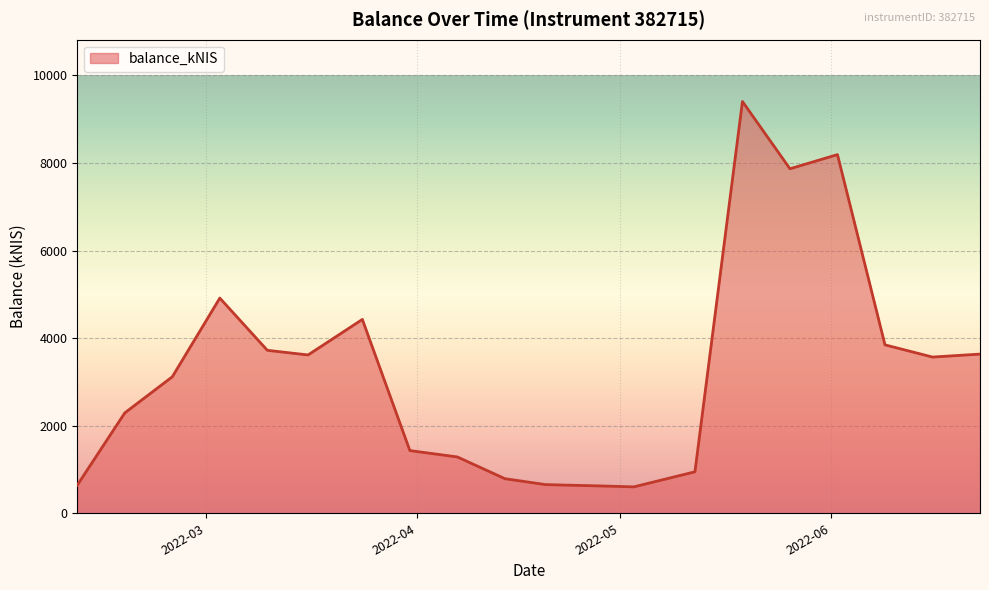

What is the average value?

3278.6